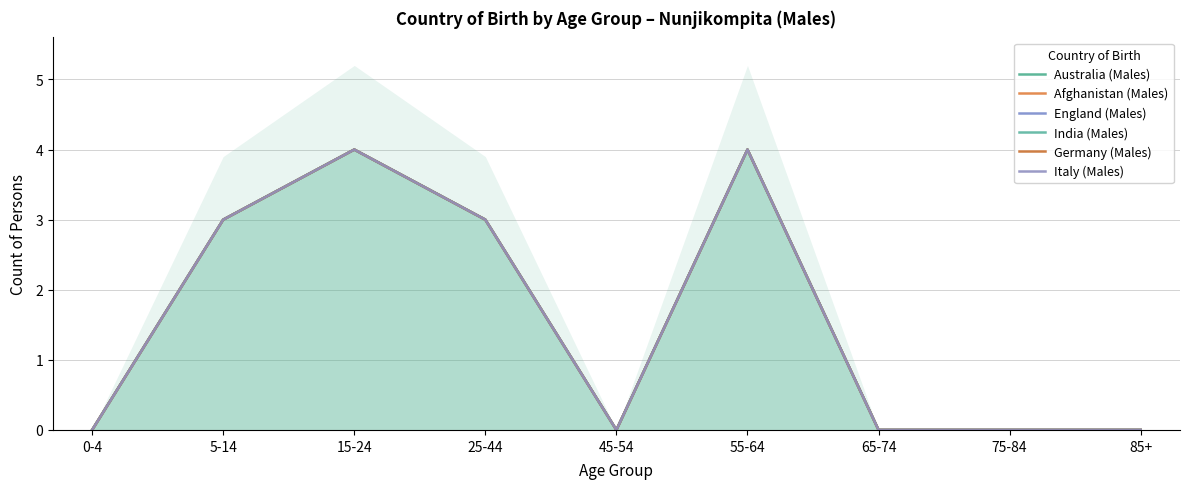

In Germany (Males), how many points are higher than both neighbors (excluding endpoints)?

2